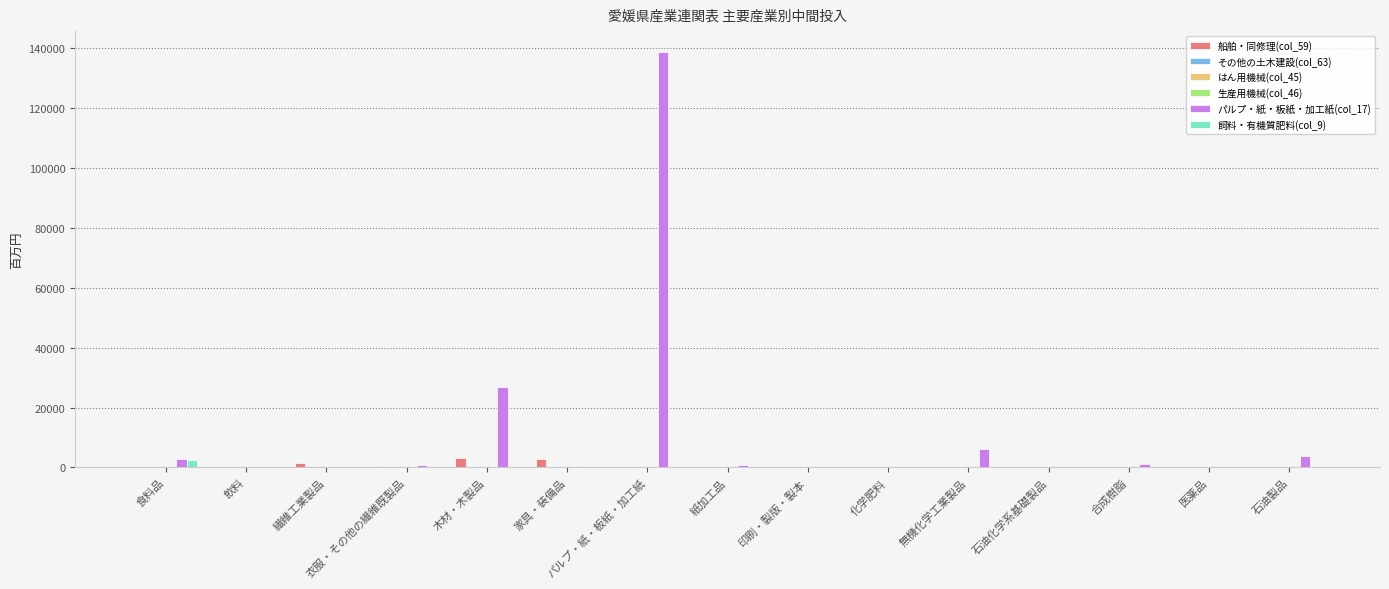

Which series has the largest total across all categories?

パルプ・紙・板紙・加工紙(col_17)